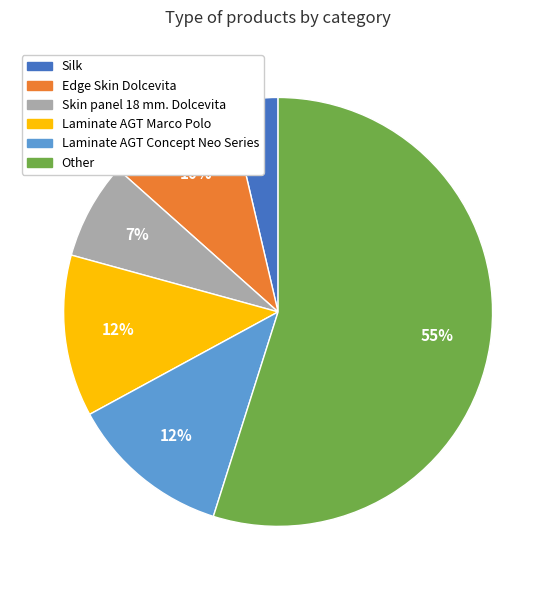

To the nearest percent, what is the combined percentage of Other and Silk?

59%